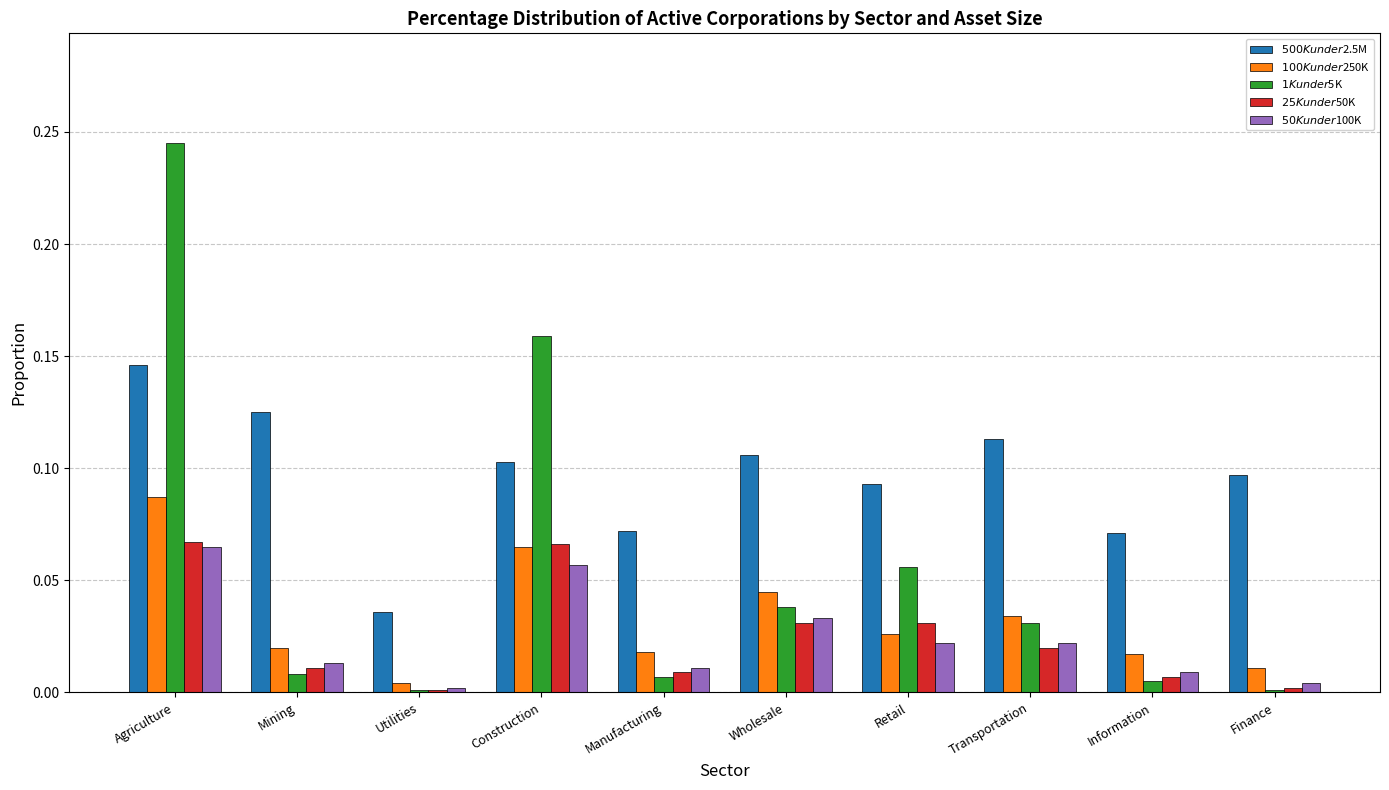

What are all the series names shown in the legend?

$500K under $2.5M, $100K under $250K, $1K under $5K, $25K under $50K, $50K under $100K